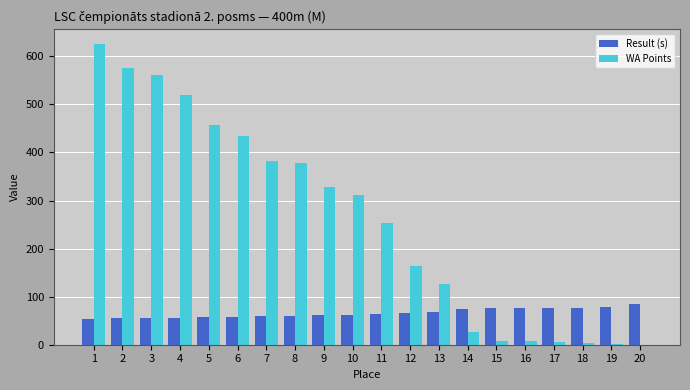

What is the sum of all Result (s) values?

1315.7